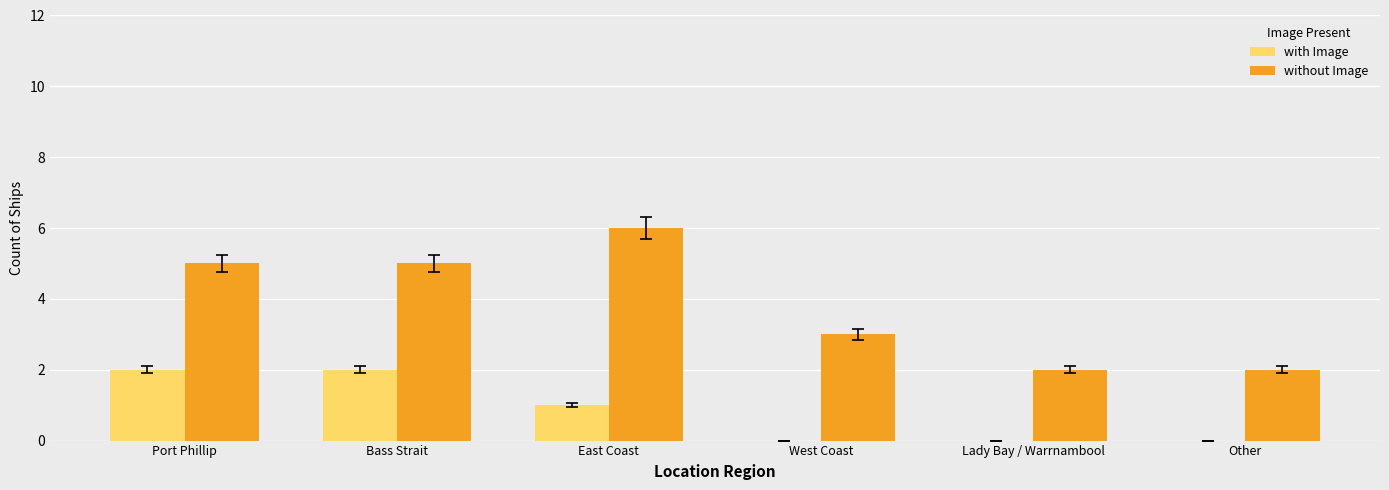

Which series has the largest total across all categories?

without Image